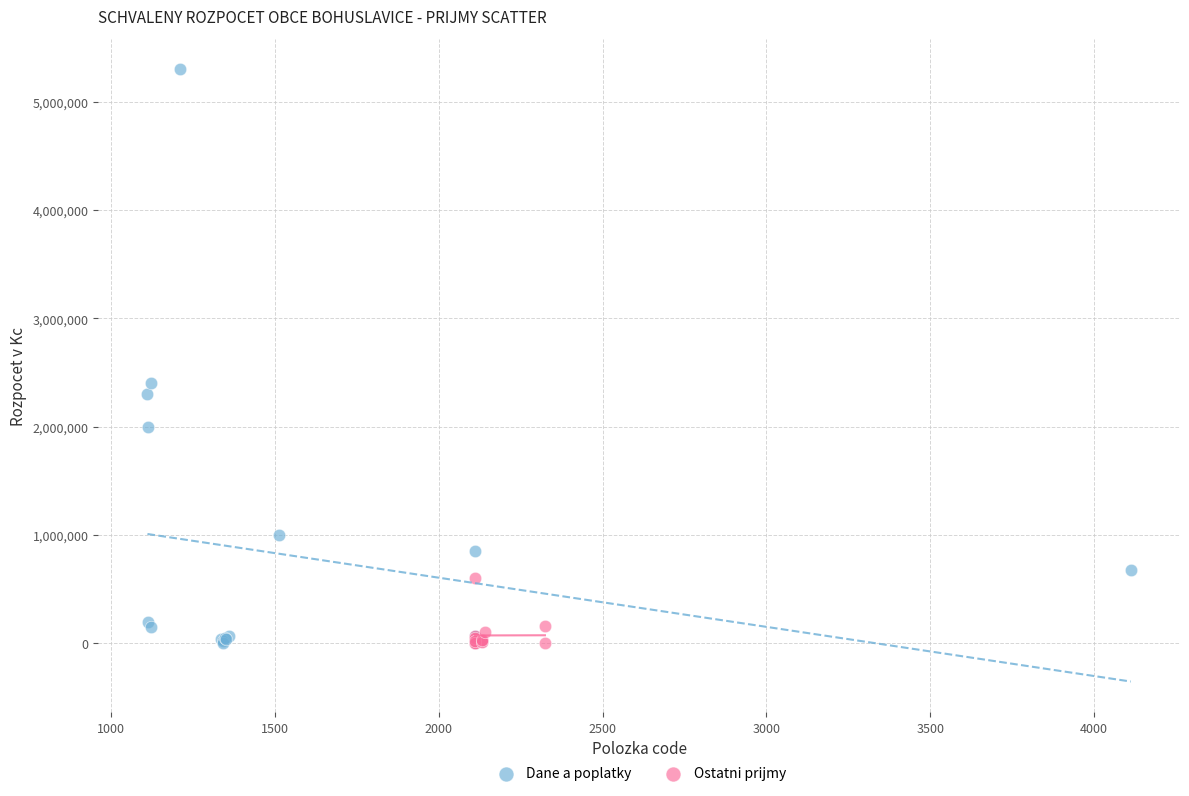

What are all the series names shown in the legend?

Dane a poplatky, Ostatni prijmy